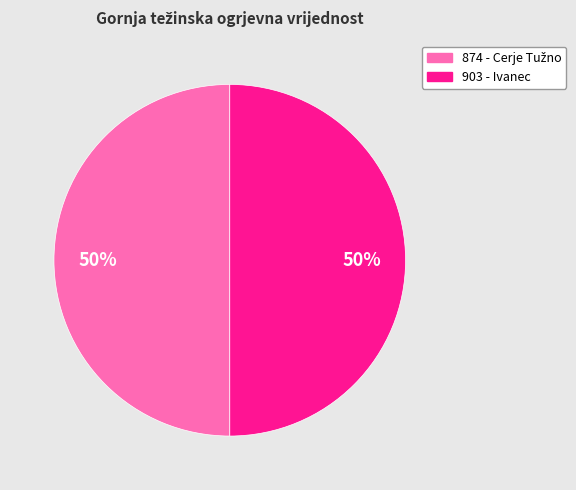

Combined, do 874 and 903 account for over 50%?

Yes